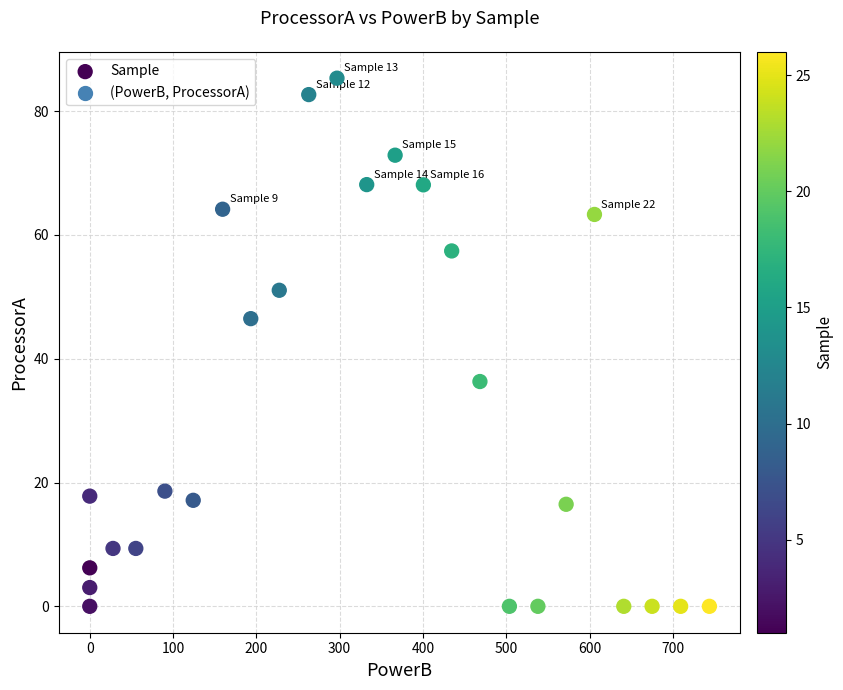

What is the range of Y values (max minus min)?

85.3